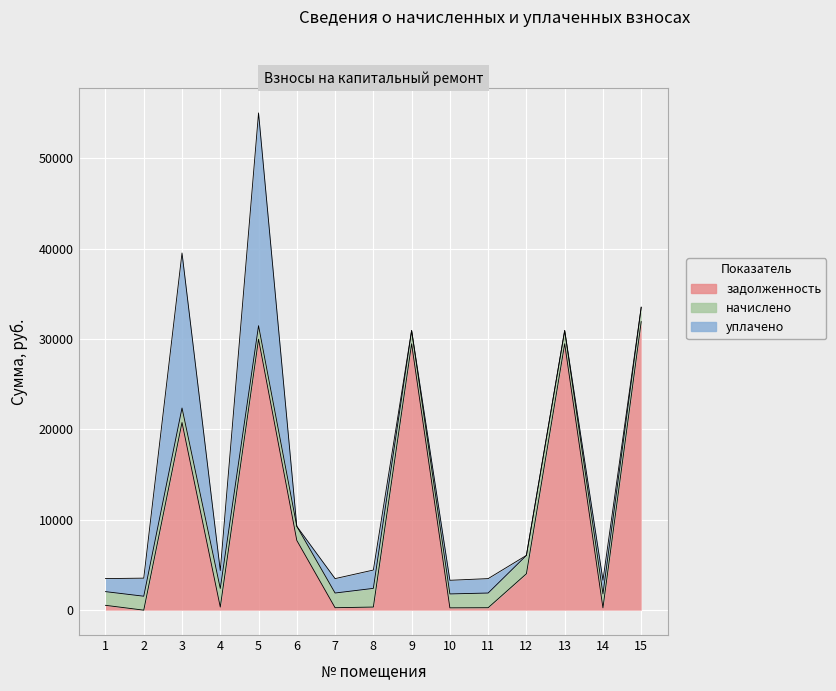

At which category is the sum across all series the highest?

5